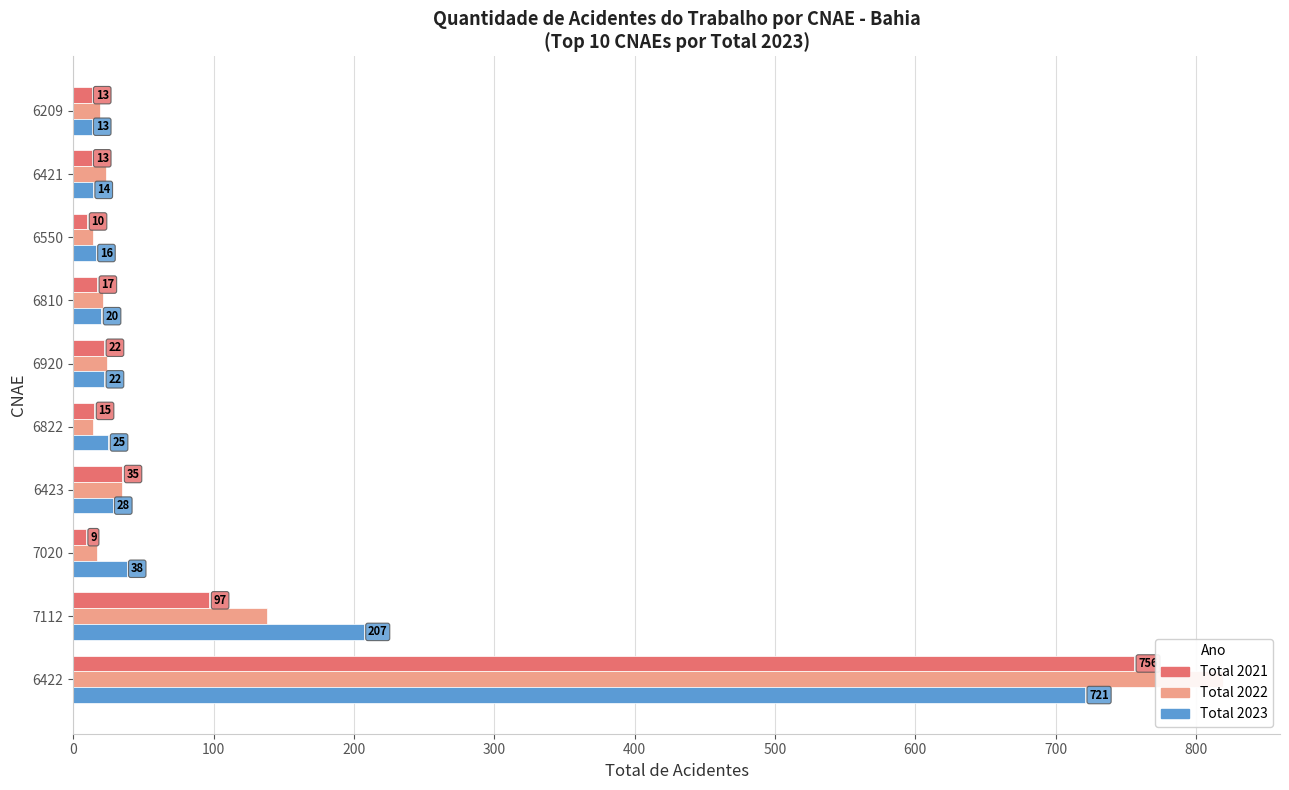

Reading left to right, transcribe all the data shown in this chart.

Total 2021: 756	97	9	35	15	22	17	10	13	13
Total 2022: 819	138	17	35	14	24	21	14	23	19
Total 2023: 721	207	38	28	25	22	20	16	14	13